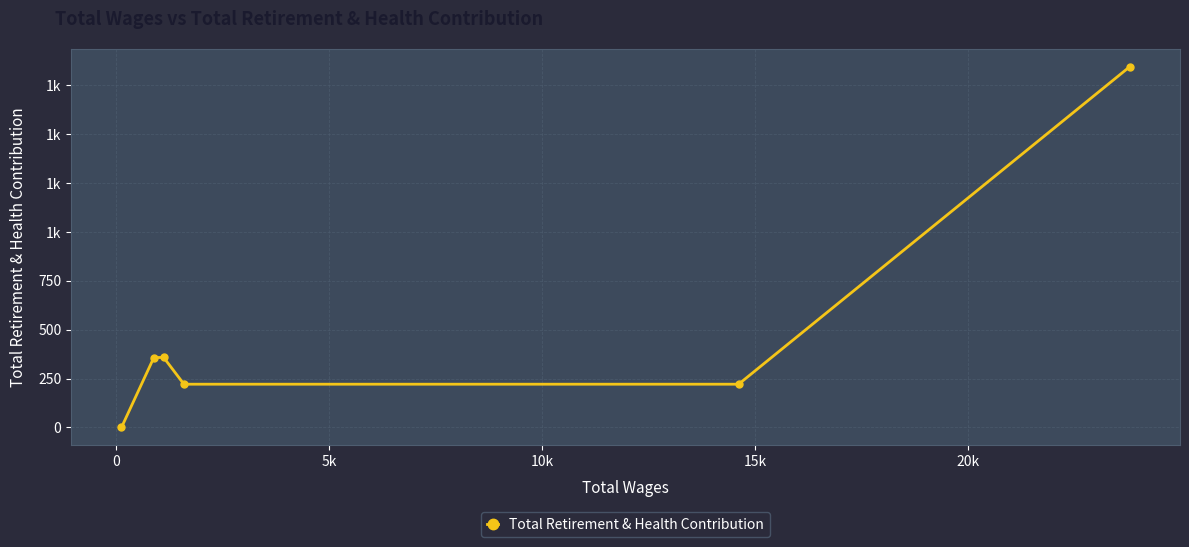

Does the chart have visible grid lines?

Yes